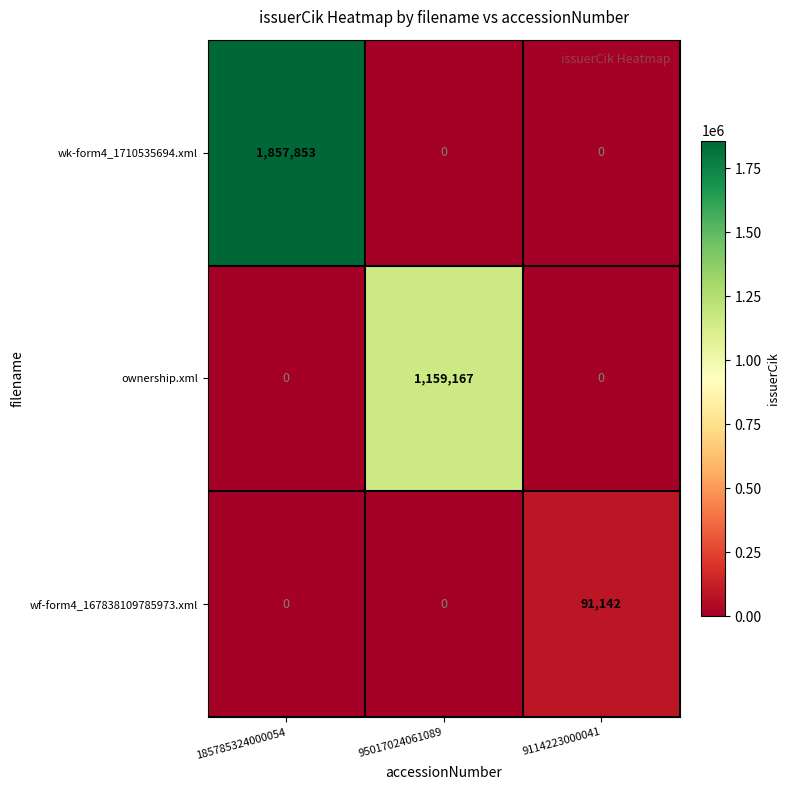

At which category is the sum across all series the highest?

185785324000054